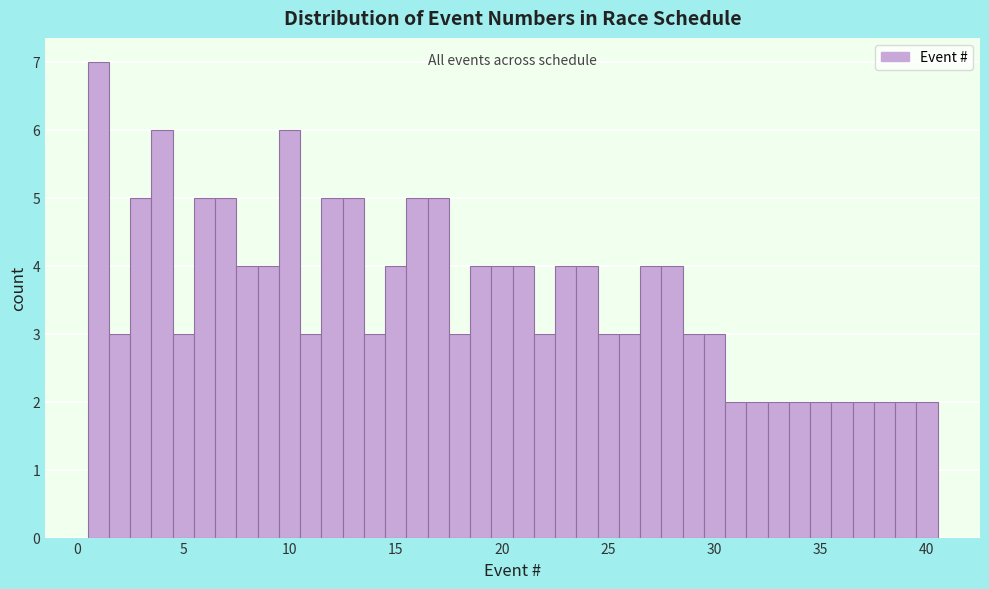

Around what value on the x-axis is the tallest bar? Give the approximate position of its centre, as read against the axis.

1.0